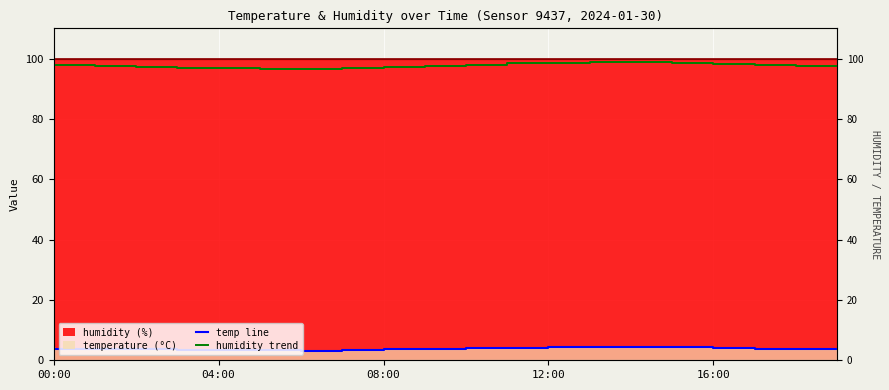

At which label does the data first exceed 97?

00:00